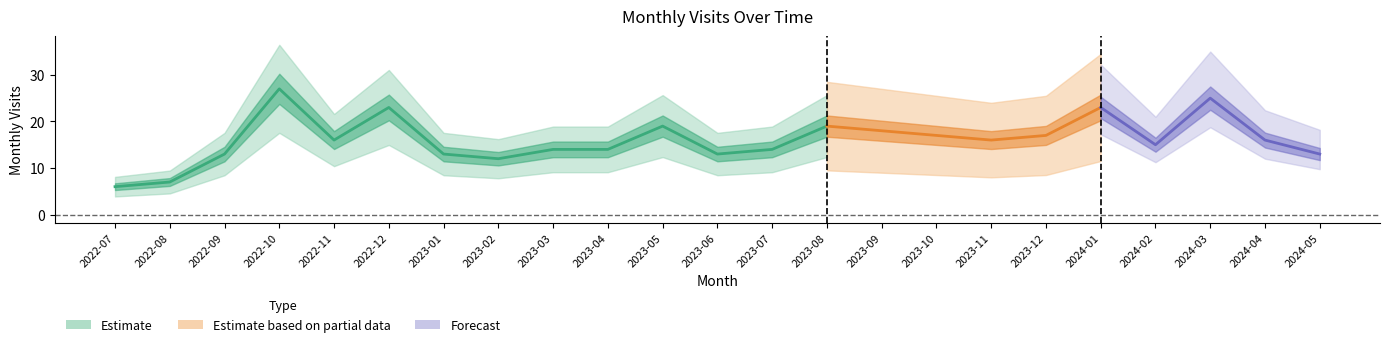

Does the chart display data point markers on the line(s)?

No